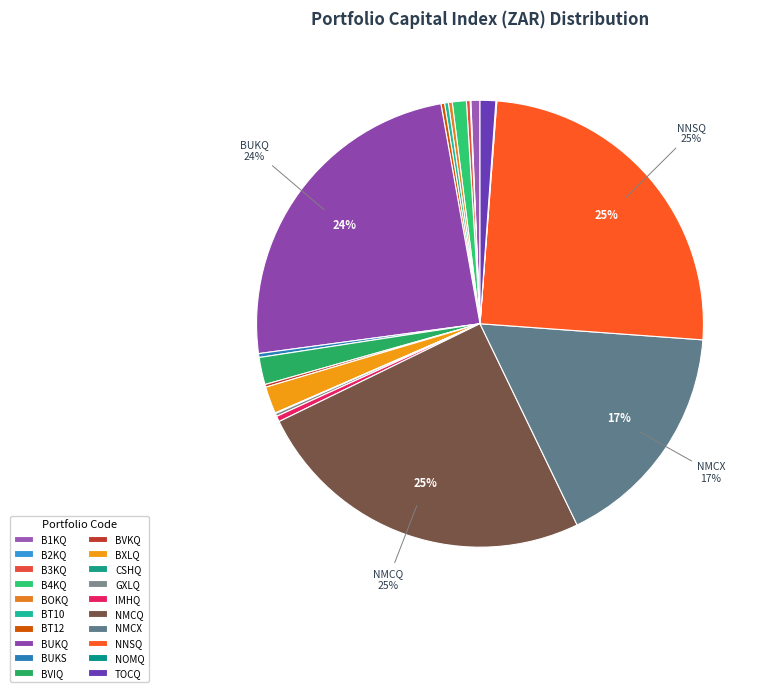

How many segments does this pie chart have?

20